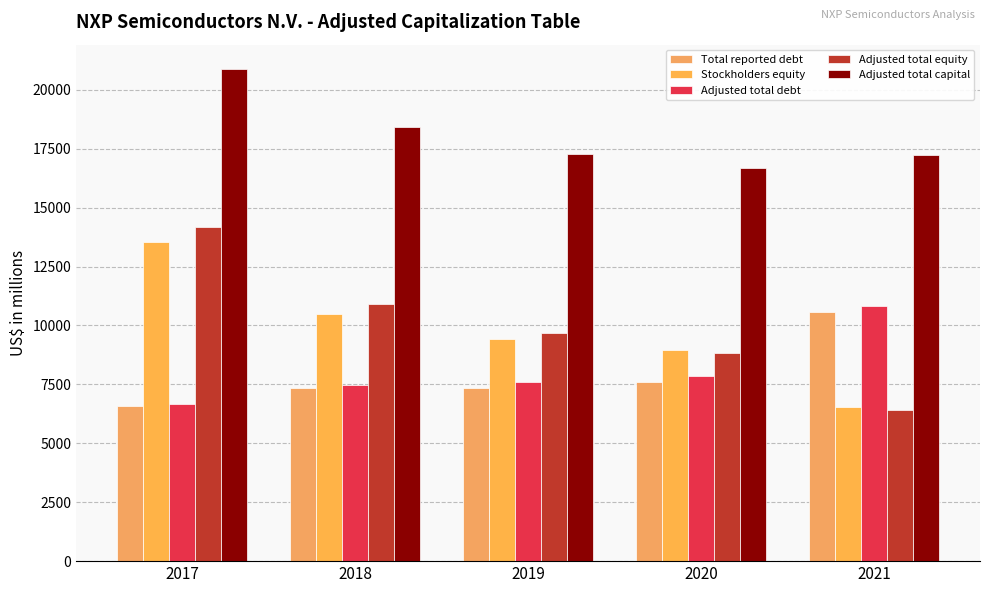

Reading left to right, transcribe all the data shown in this chart.

Total reported debt: 6565	7354	7365	7609	10572
Stockholders equity: 13527	10505	9441	8944	6528
Adjusted total debt: 6683	7492	7603	7846	10809
Adjusted total equity: 14185	10915	9678	8835	6425
Adjusted total capital: 20868	18407	17281	16681	17234